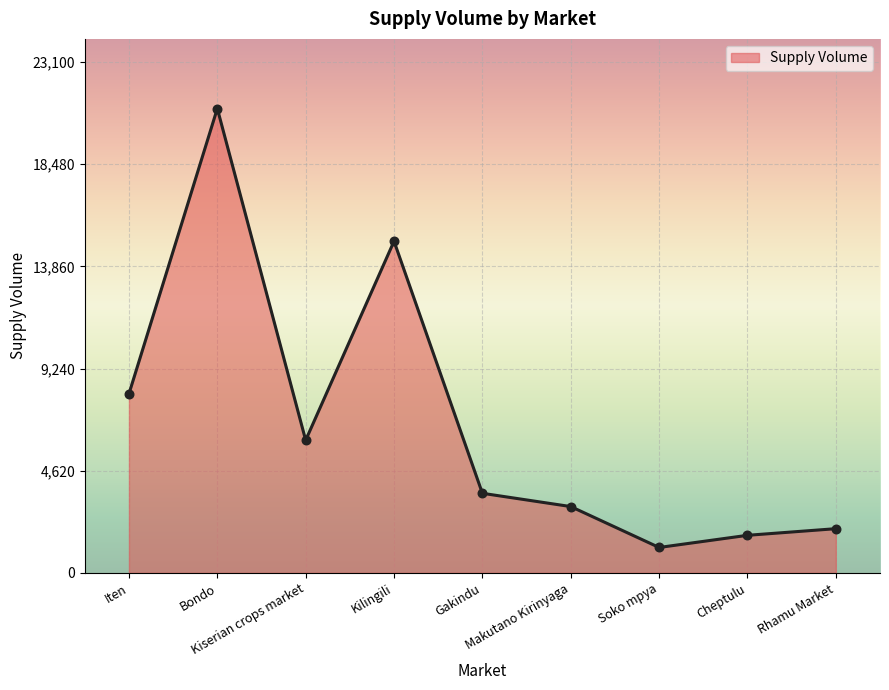

What is the change in value from Kilingili to Soko mpya?

-13850